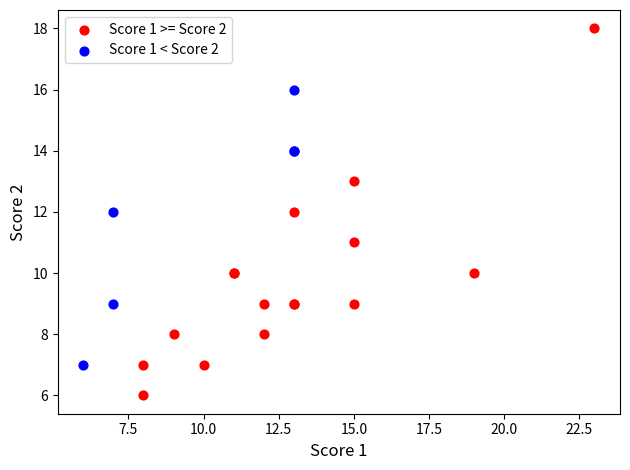

Which series reaches the maximum Y coordinate?

Score 1 >= Score 2